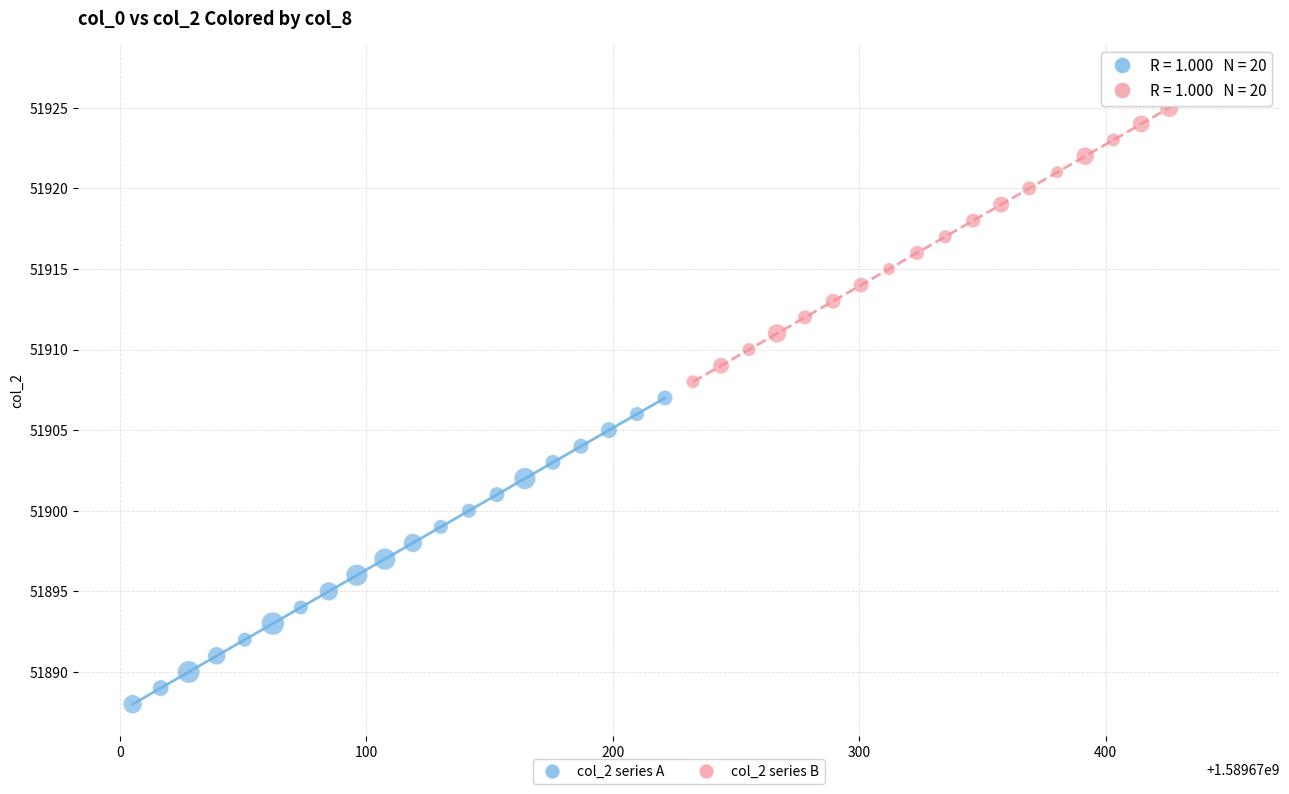

Which series reaches the minimum Y coordinate?

col_2 series A